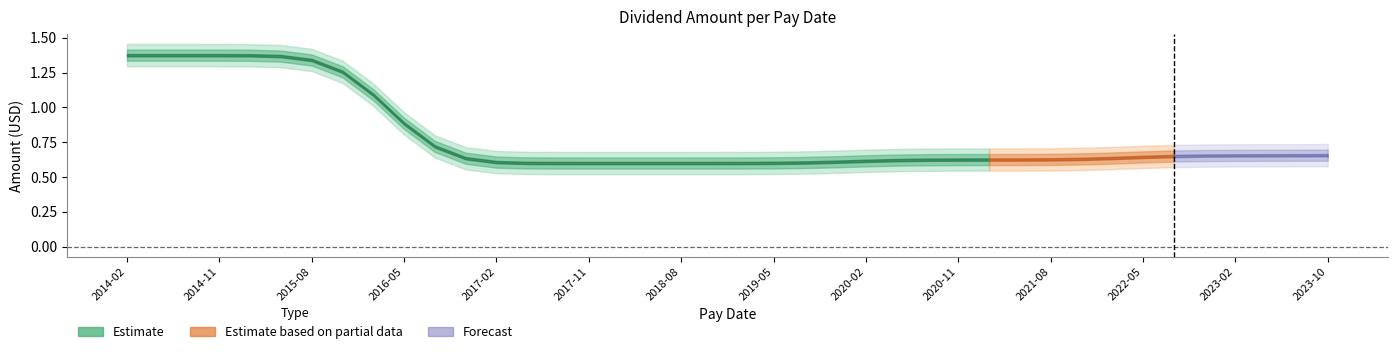

What is the value of the 14th point from the left?

0.6